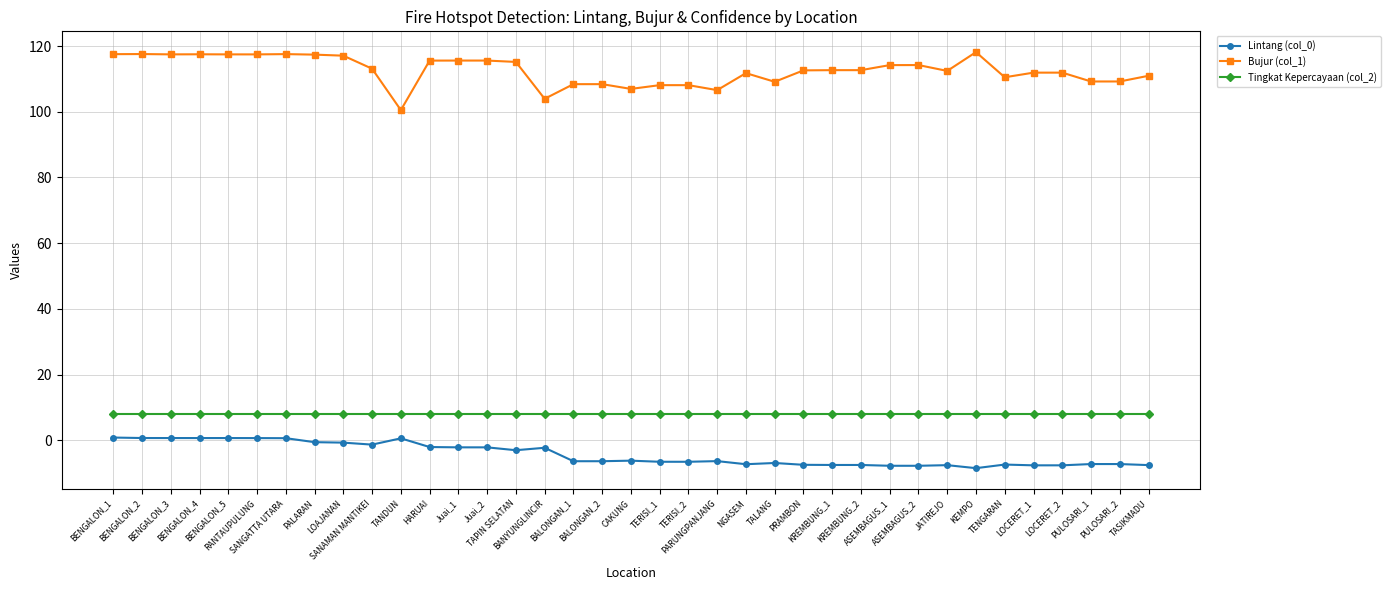

List the series in order of their peak value, lowest first.

Lintang (col_0), Tingkat Kepercayaan (col_2), Bujur (col_1)